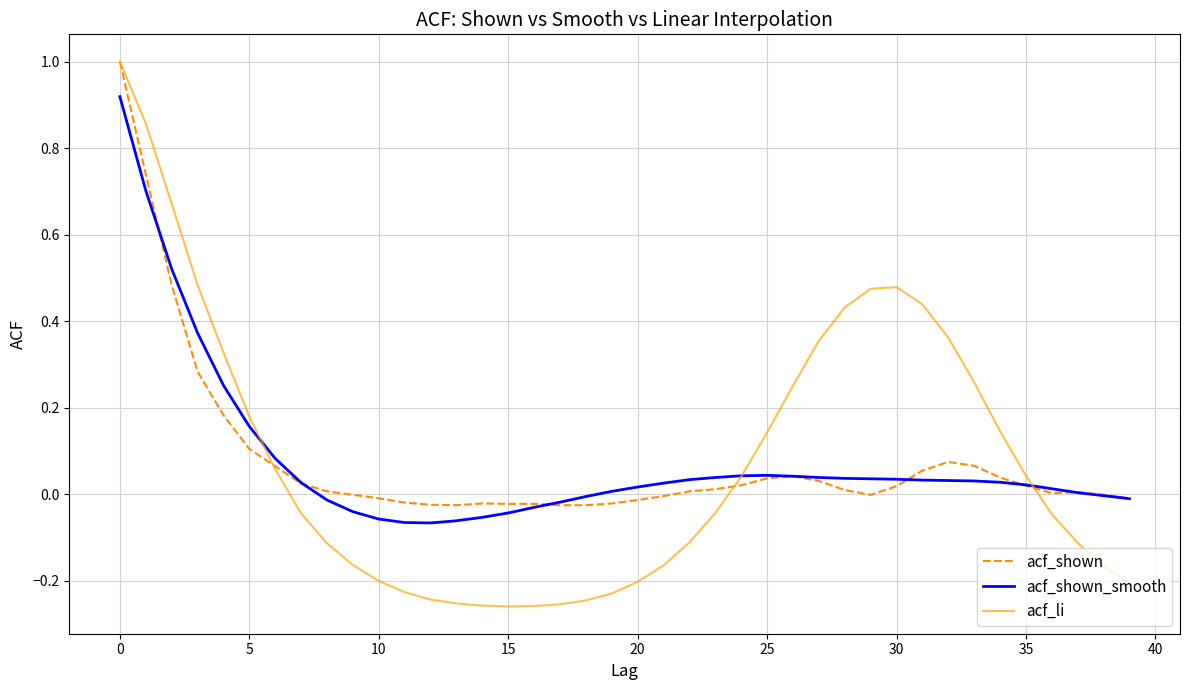

Which series has the largest range (max minus min)?

acf_li